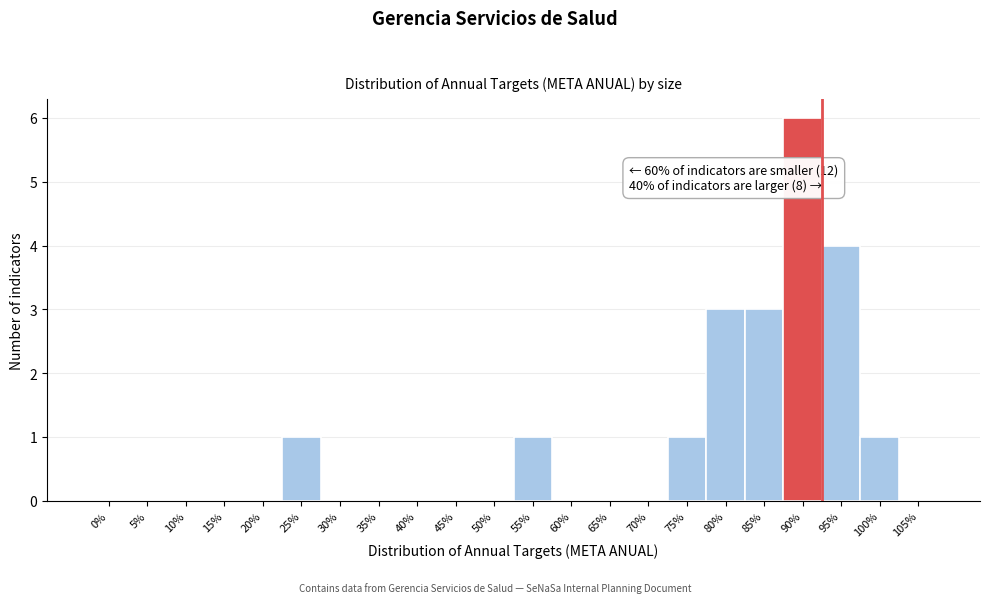

Approximately how many times larger is the value at 80% compared to 90%?

0.5